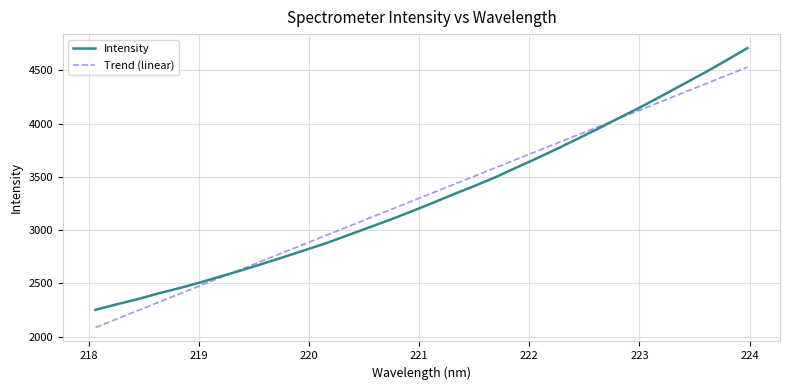

How many values in the Trend (linear) series exceed 3348?

16